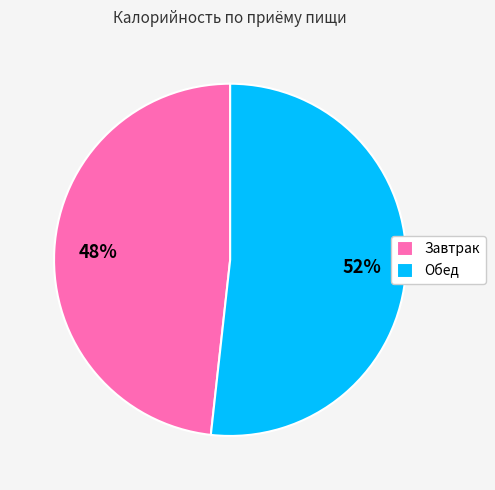

Is Завтрак the majority of the pie?

No